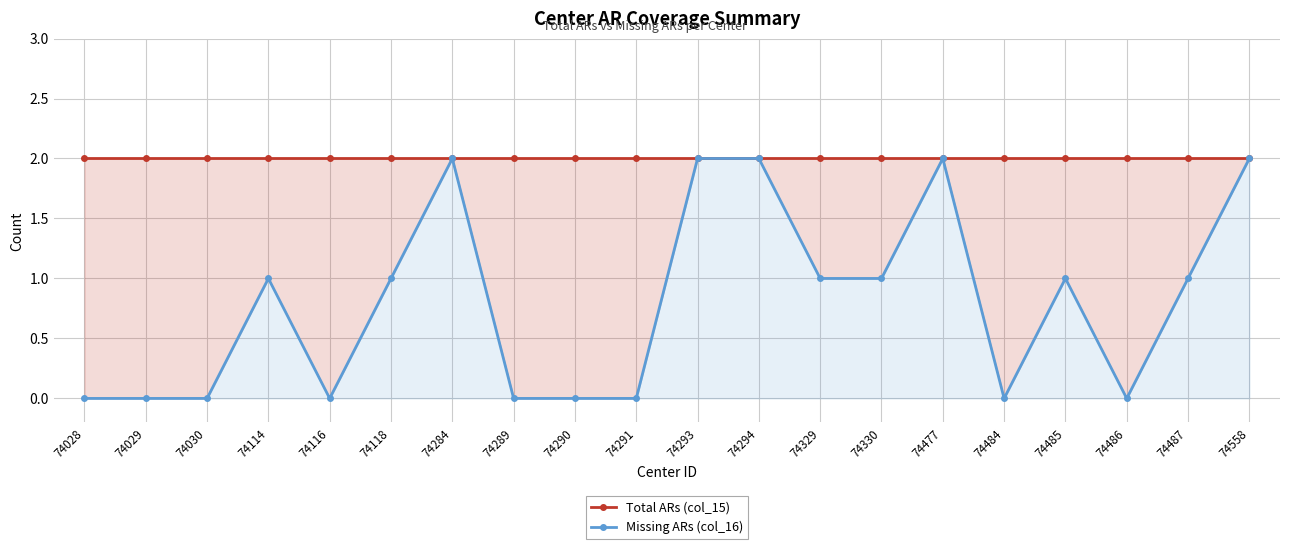

How many categories are shown in the chart?

20